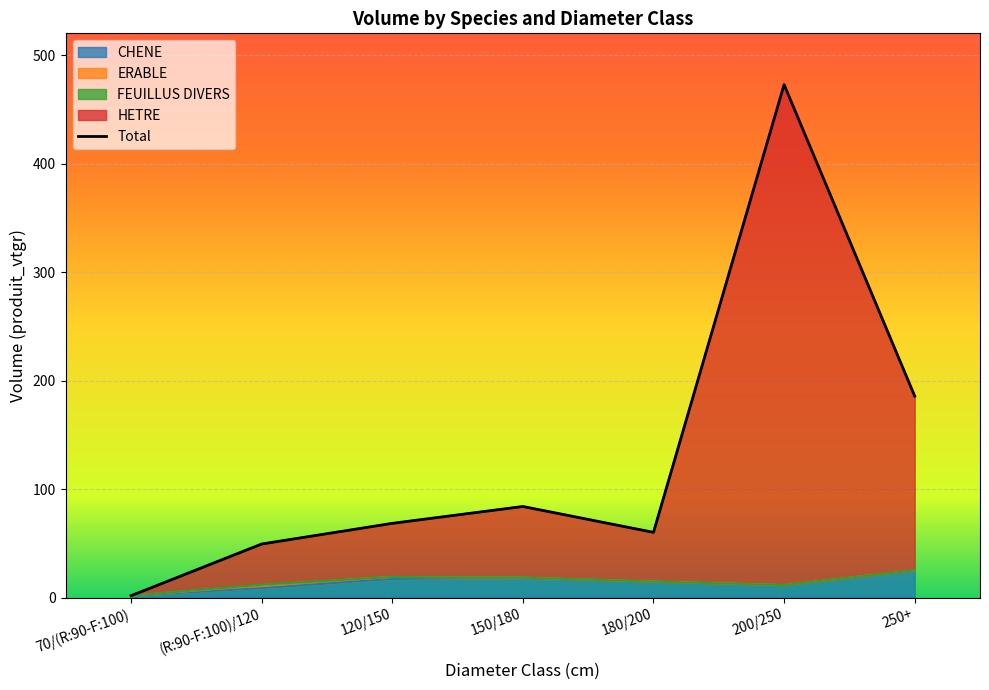

Between 150/180 and 180/200, which series saw the biggest shift?

HETRE